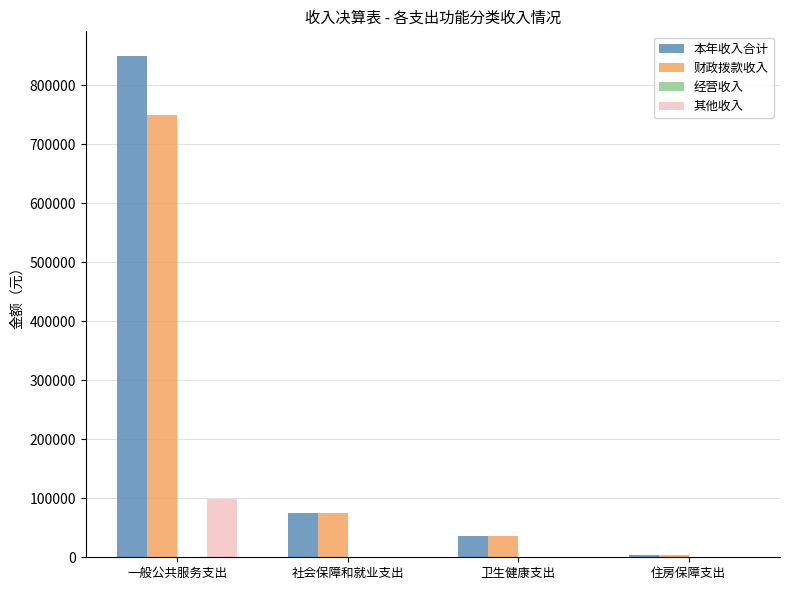

Reading left to right, transcribe all the data shown in this chart.

本年收入合计: 一般公共服务支出=849354.3	社会保障和就业支出=75197.9	卫生健康支出=36389.6	住房保障支出=3594.0
财政拨款收入: 一般公共服务支出=750536.3	社会保障和就业支出=75197.9	卫生健康支出=36389.6	住房保障支出=3594.0
其他收入: 一般公共服务支出=98818.0	社会保障和就业支出=0.0	卫生健康支出=0.0	住房保障支出=0.0